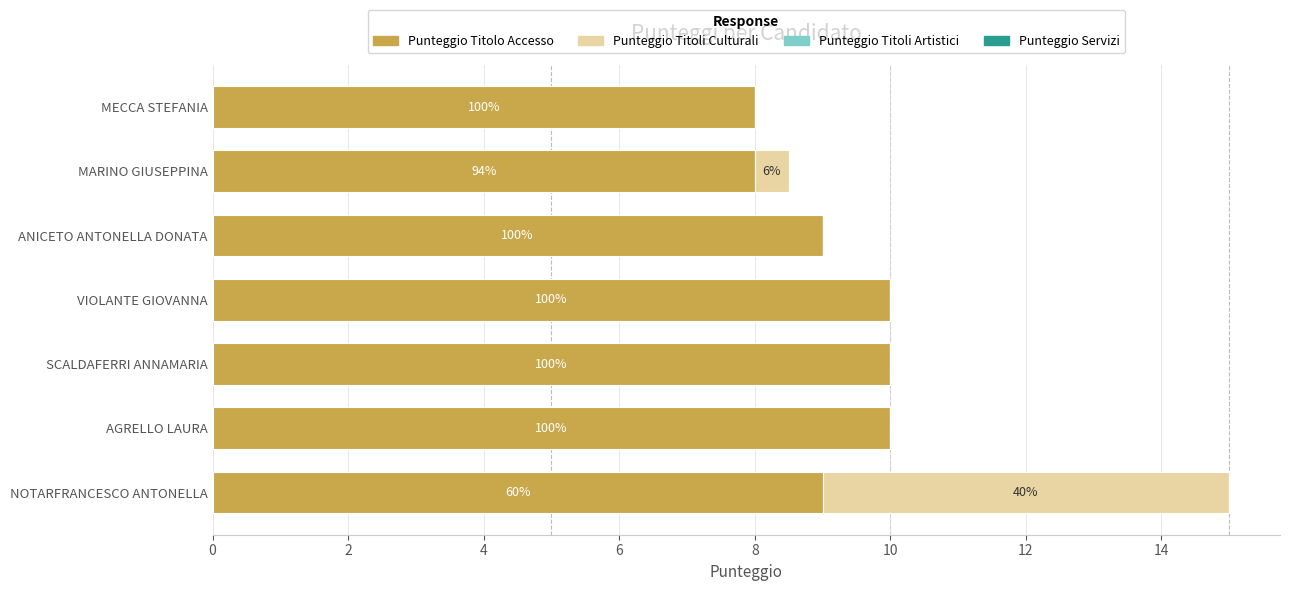

How many groups of bars are there?

7